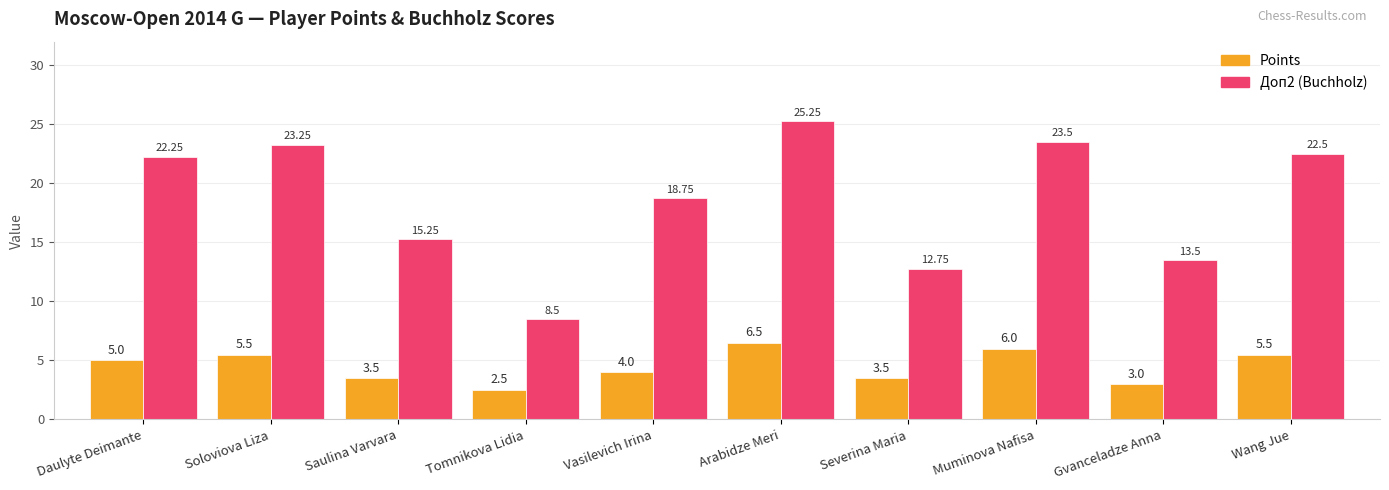

What is the spread (max minus min) of values at Muminova Nafisa?

17.5